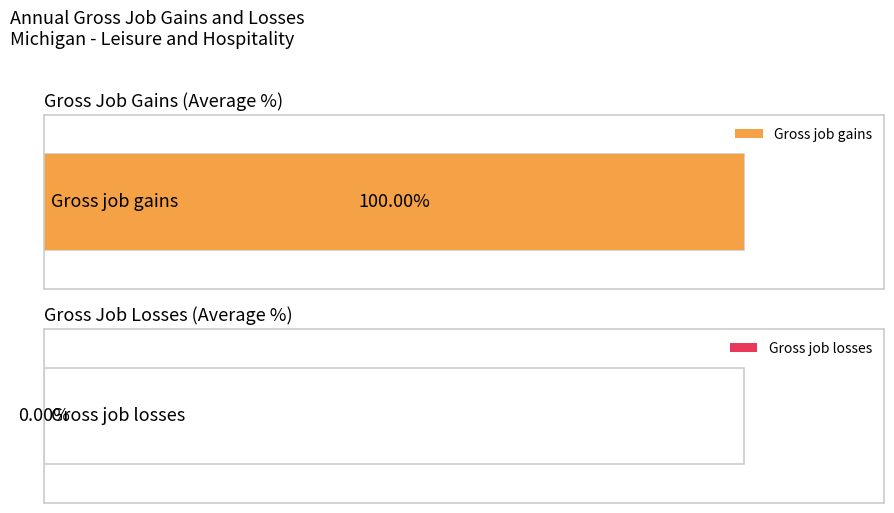

Rank the series by their average value, from lowest to highest.

Gross job losses, Gross job gains